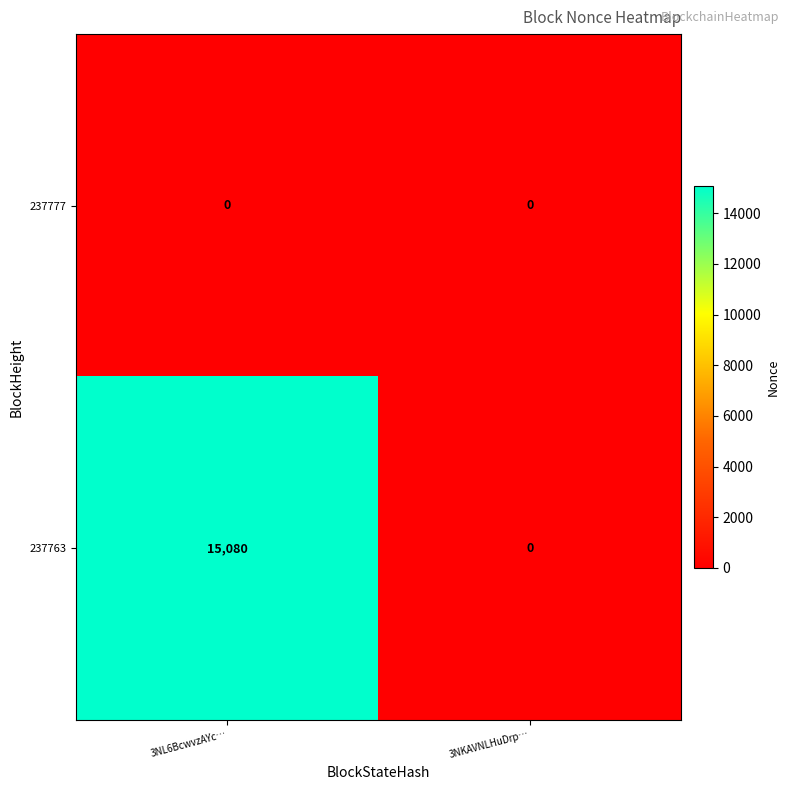

What value does the 237763 series have at 3NL6BcwvzAYc…?

15080